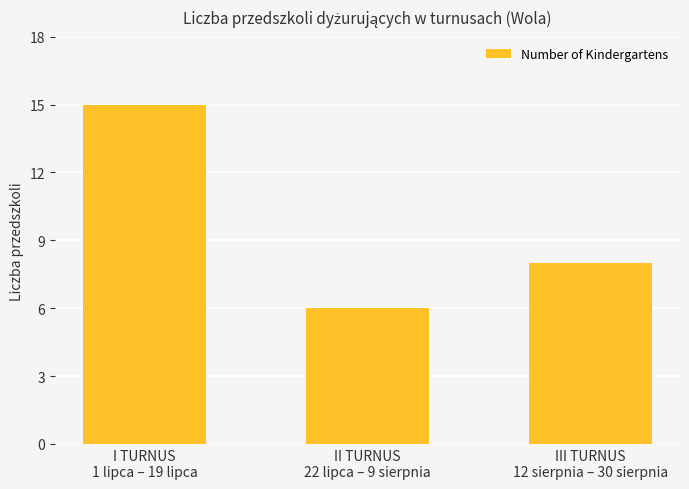

What position from the right is III TURNUS
12 sierpnia – 30 sierpnia?

1